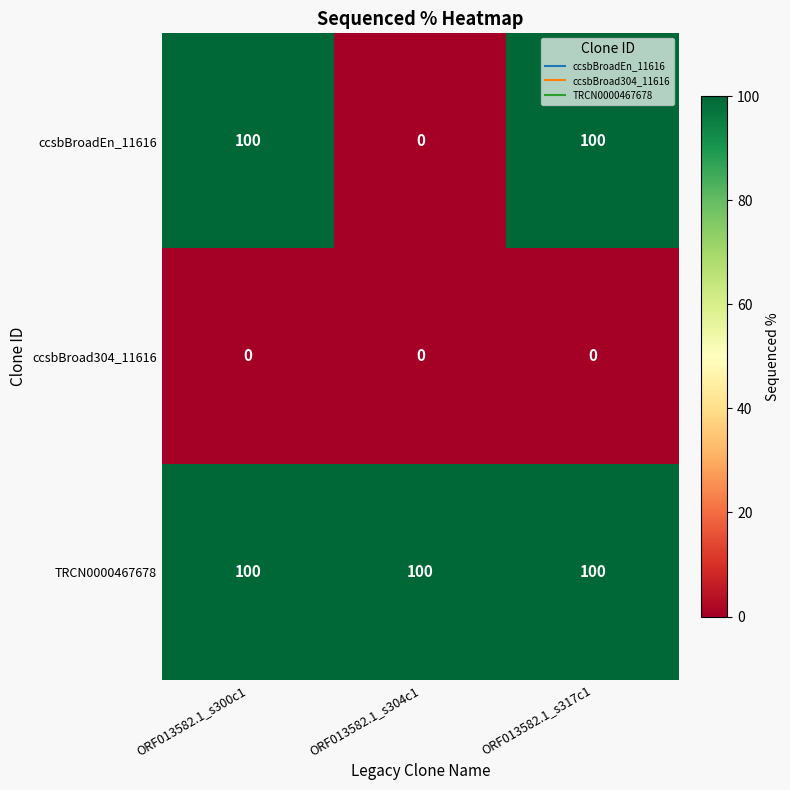

How many data points does each series have?

3